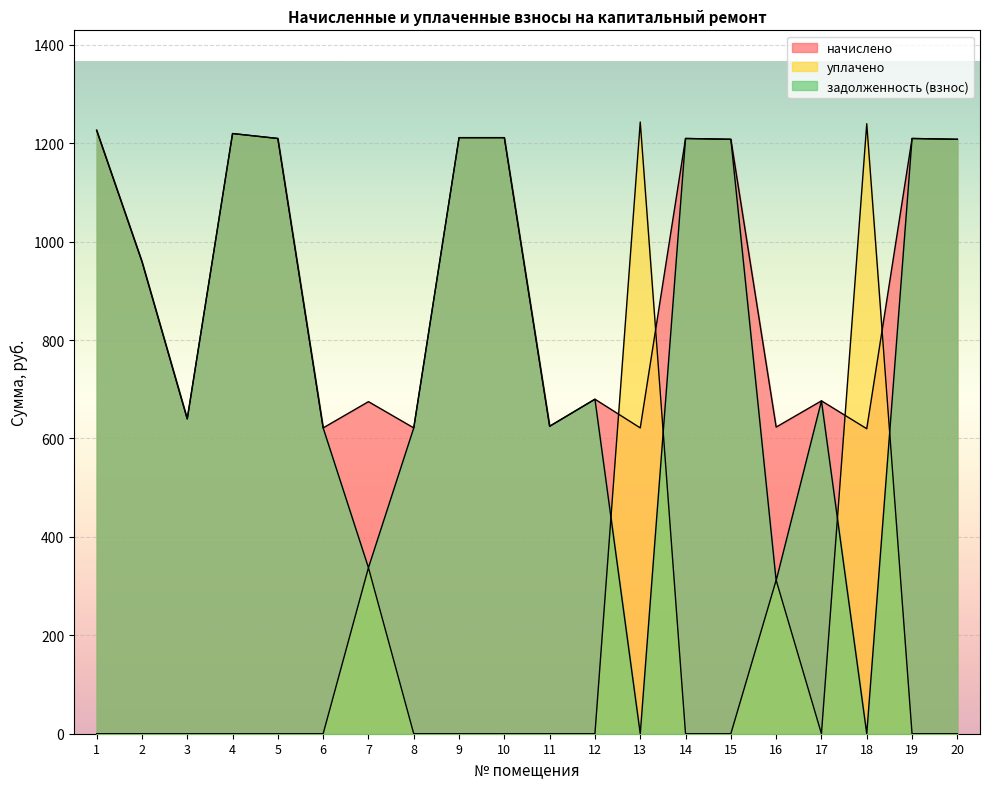

What is the value of the задолженность (взнос) point at the 12th from the left?

679.7